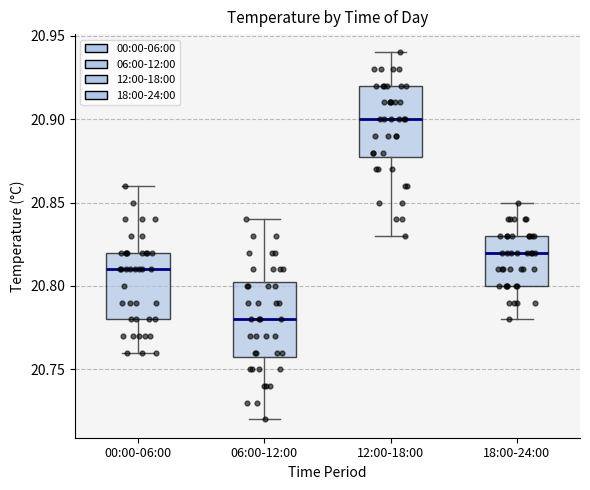

Where does the upper whisker of the box for 00:00-06:00 end on the y-axis? The values are not printed on the chart, so give them approximately, as read against the axis.

20.860